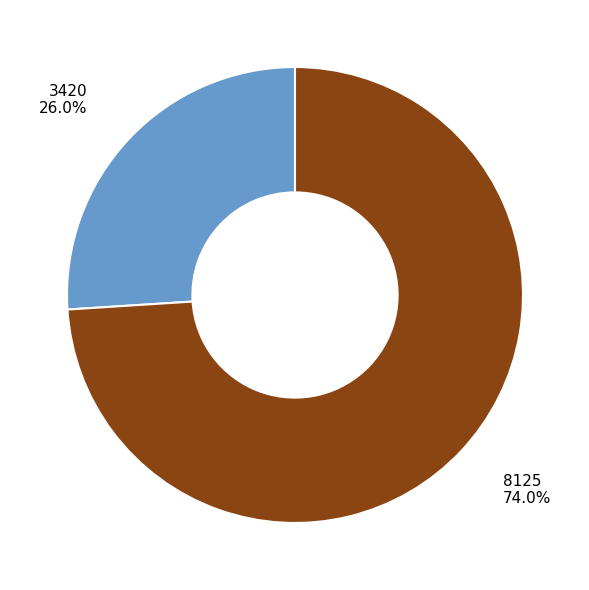

How many slices are in this pie chart?

2